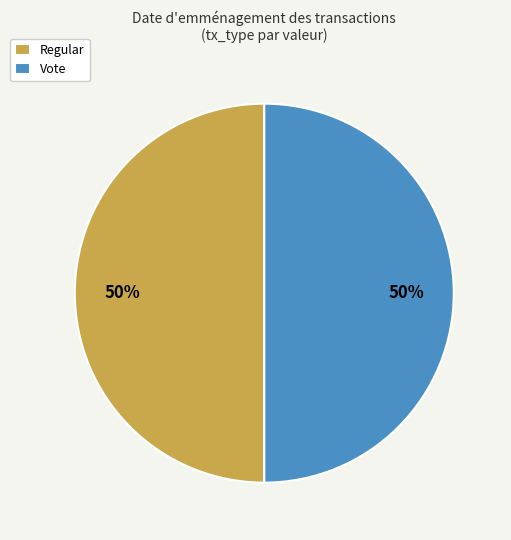

The Vote slice represents 50% of the pie. True or false?

True